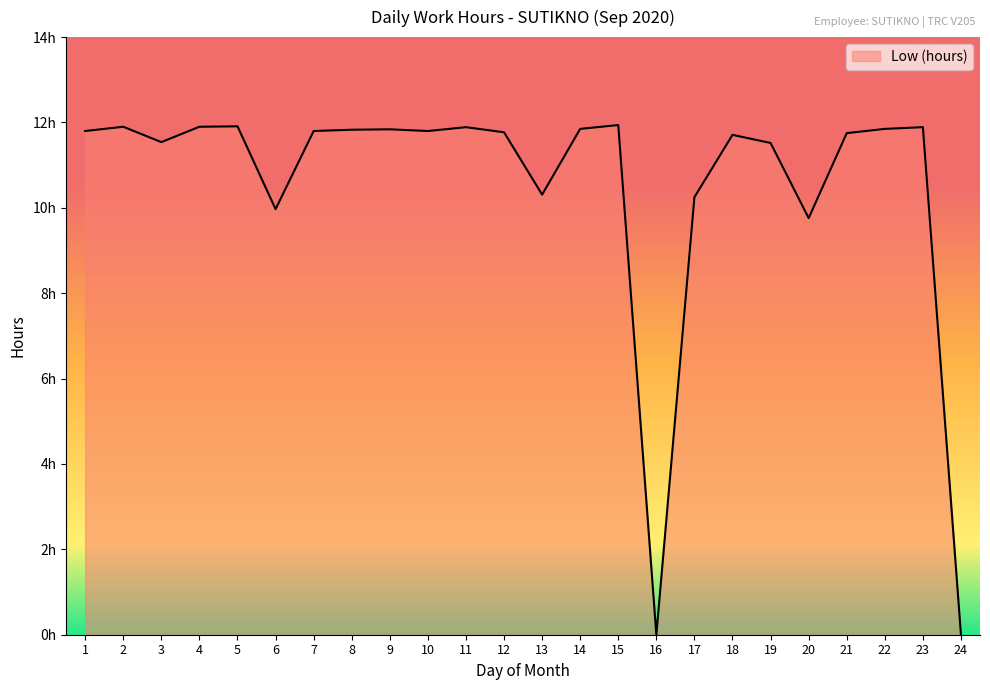

What is the sum of the values at 4 and 10?

23.7